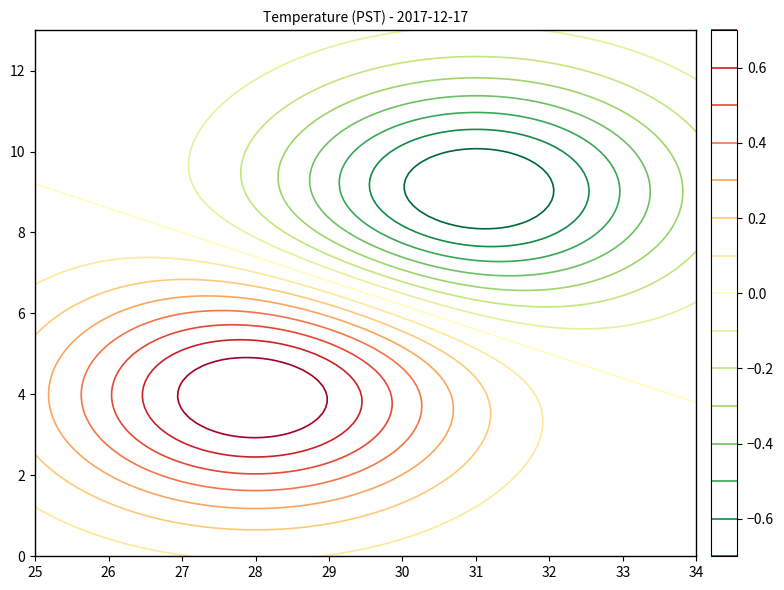

At how many categories does at least one series exceed 5?

10